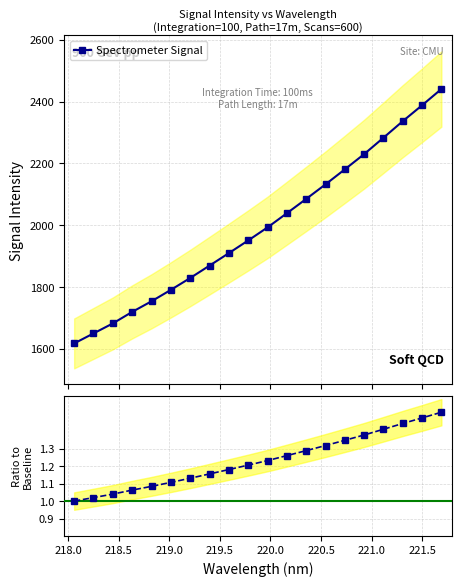

How many distinct data groups are displayed?

2